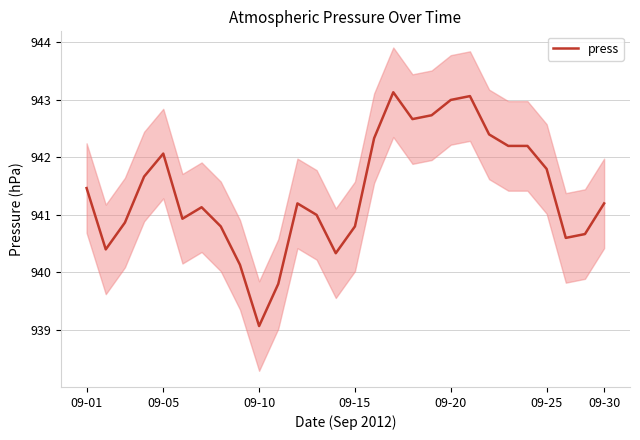

Reading right to left, list all the values displayed in this chart.

941.2	940.7	940.6	941.8	942.2	942.2	942.4	943.1	943.0	942.7	942.7	943.1	942.3	940.8	940.3	941.0	941.2	939.8	939.1	940.1	940.8	941.1	940.9	942.1	941.7	940.9	940.4	941.5